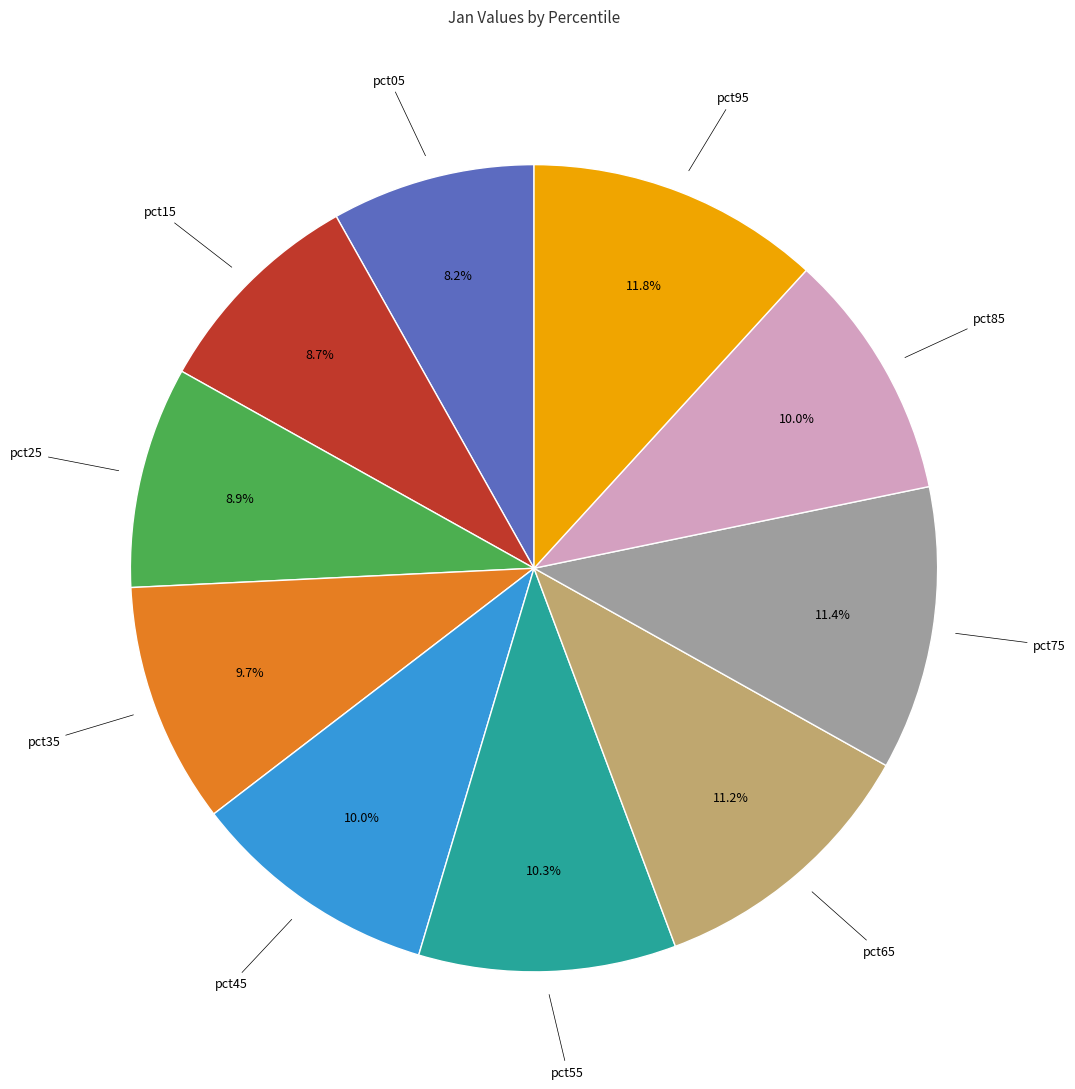

To the nearest percent, what is the difference between the largest and smallest slice percentages?

4%